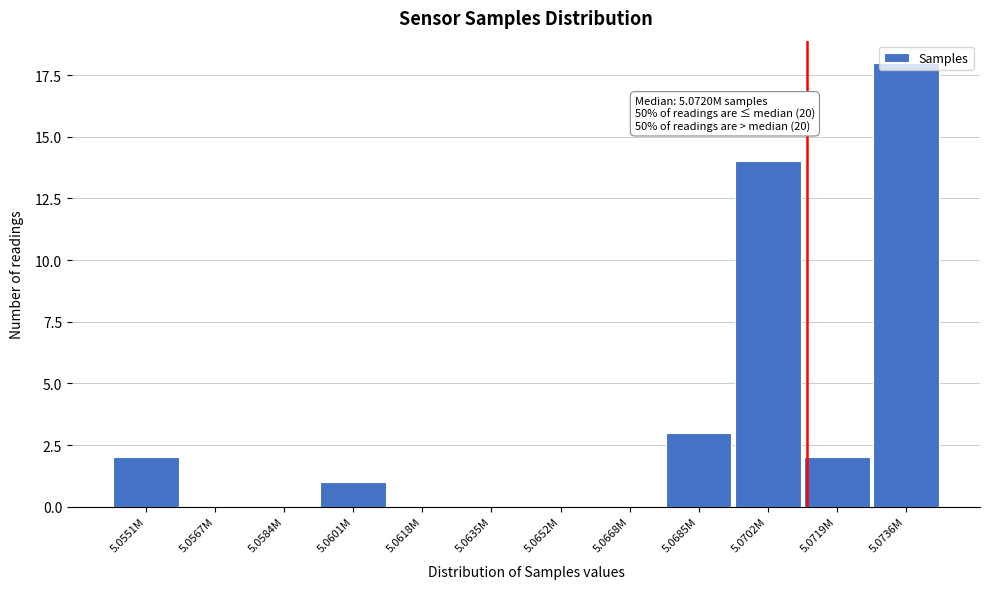

What is the greatest value displayed?

18